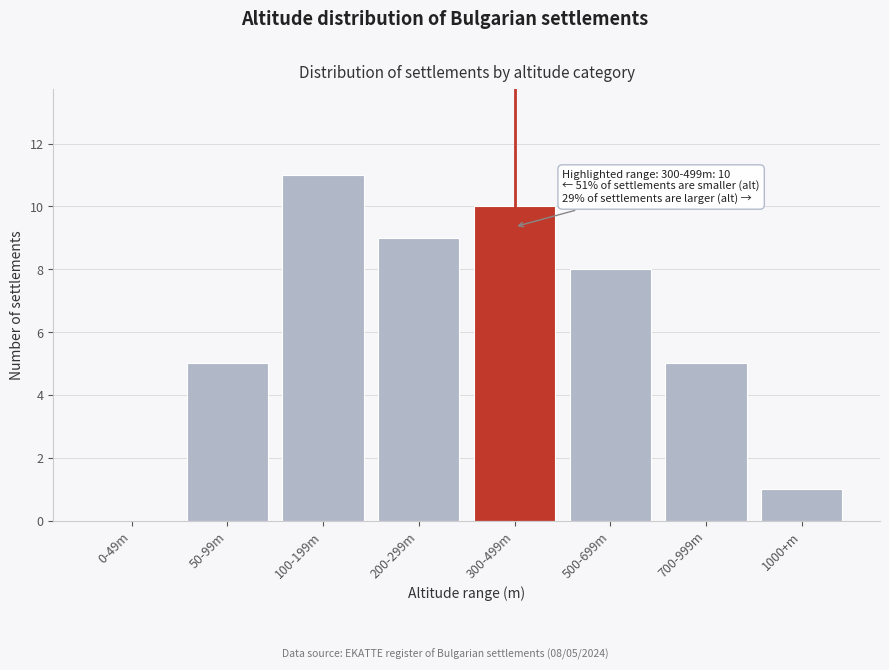

Reading left to right, list all the values displayed in this chart.

0-49m=0	50-99m=5	100-199m=11	200-299m=9	300-499m=10	500-699m=8	700-999m=5	1000+m=1